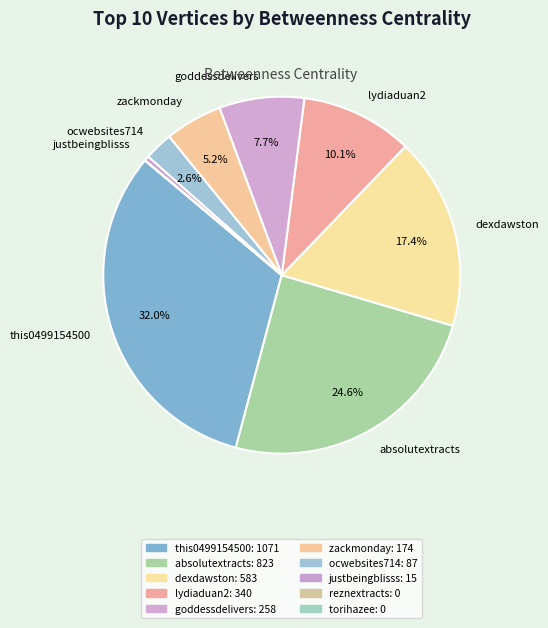

How many slices are in this pie chart?

10